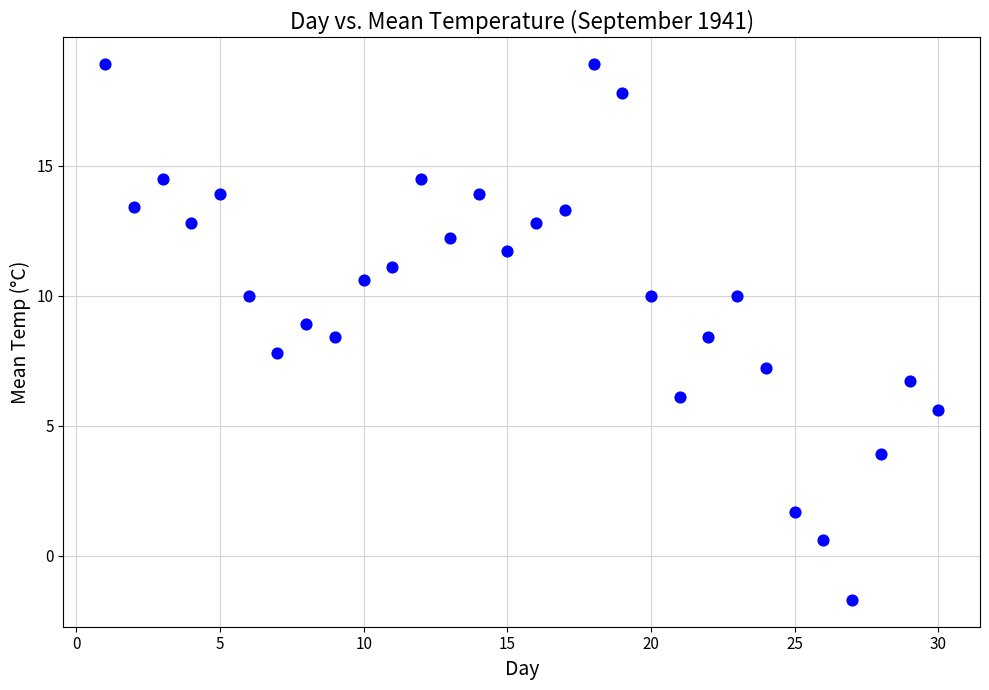

What is the range of Y values (max minus min)?

20.6